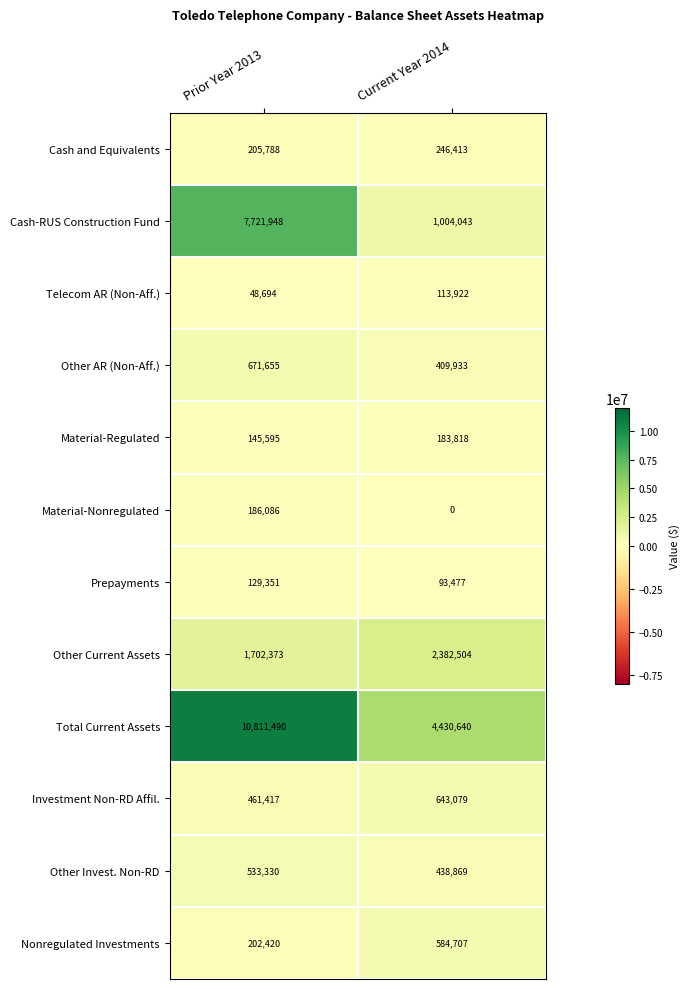

At Prior Year 2013, list the series in order from smallest to largest.

Telecom AR (Non-Aff.), Prepayments, Material-Regulated, Material-Nonregulated, Nonregulated Investments, Cash and Equivalents, Investment Non-RD Affil., Other Invest. Non-RD, Other AR (Non-Aff.), Other Current Assets, Cash-RUS Construction Fund, Total Current Assets